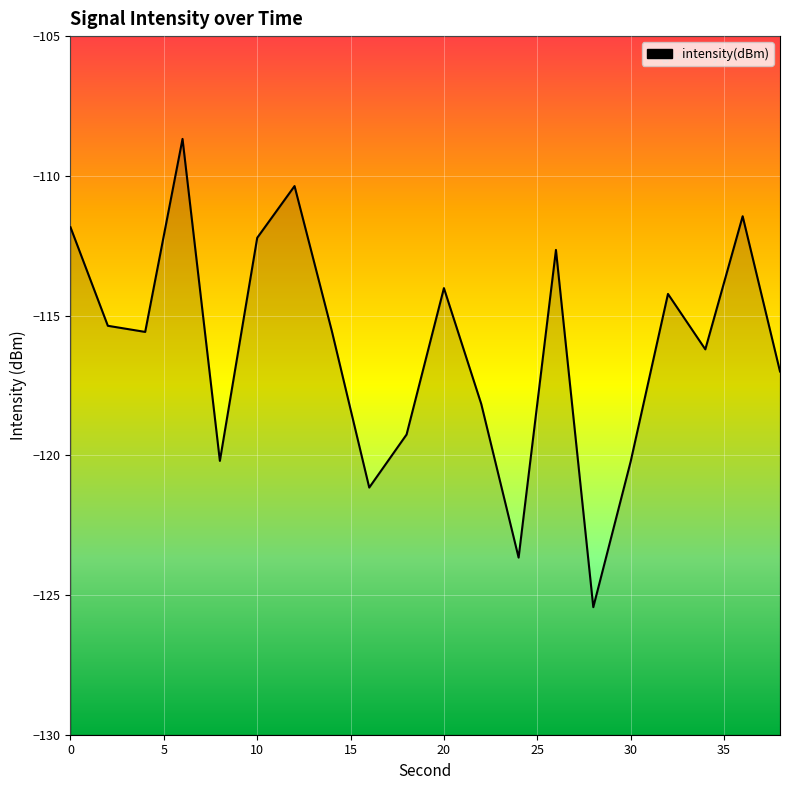

The value at 20 is -173.8. True or false?

False